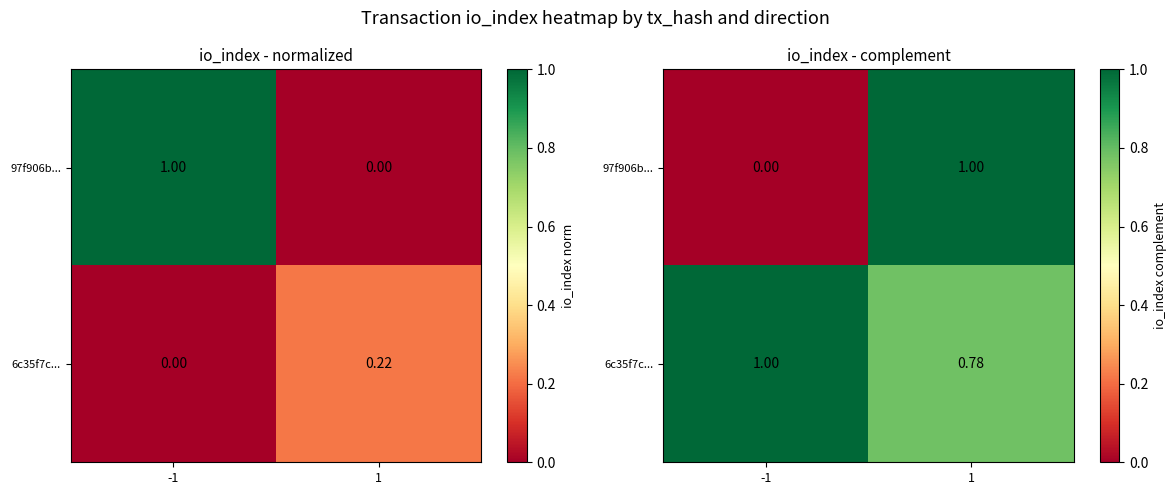

Which category has the lowest value in the 97f906b... series?

-1